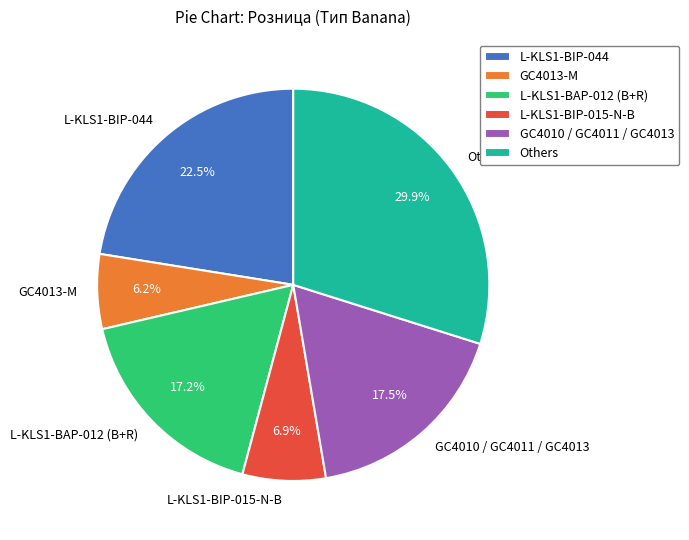

Combined, what portion of the pie is GC4013-M and Others?

36.0%